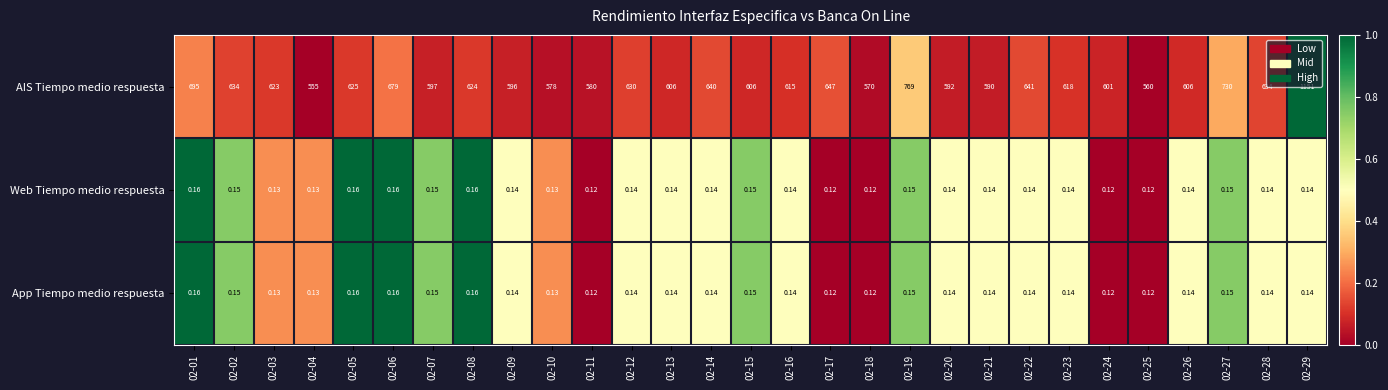

Is the value of App Tiempo medio respuesta at 02-03 greater than the value of Web Tiempo medio respuesta at 02-25?

Yes